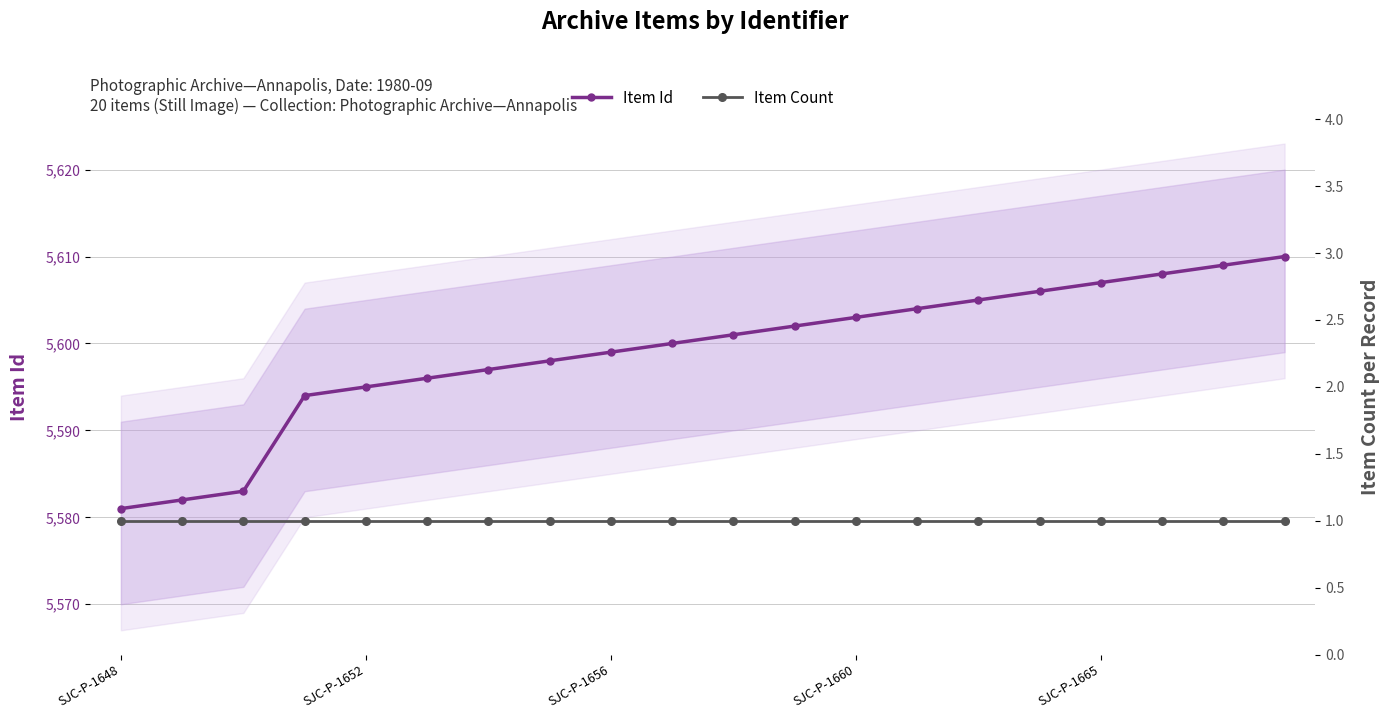

Reading left to right, what are all the values shown in this chart?

Item Id: 5581	5582	5583	5594	5595	5596	5597	5598	5599	5600	5601	5602	5603	5604	5605	5606	5607	5608	5609	5610
Item Count: 1	1	1	1	1	1	1	1	1	1	1	1	1	1	1	1	1	1	1	1